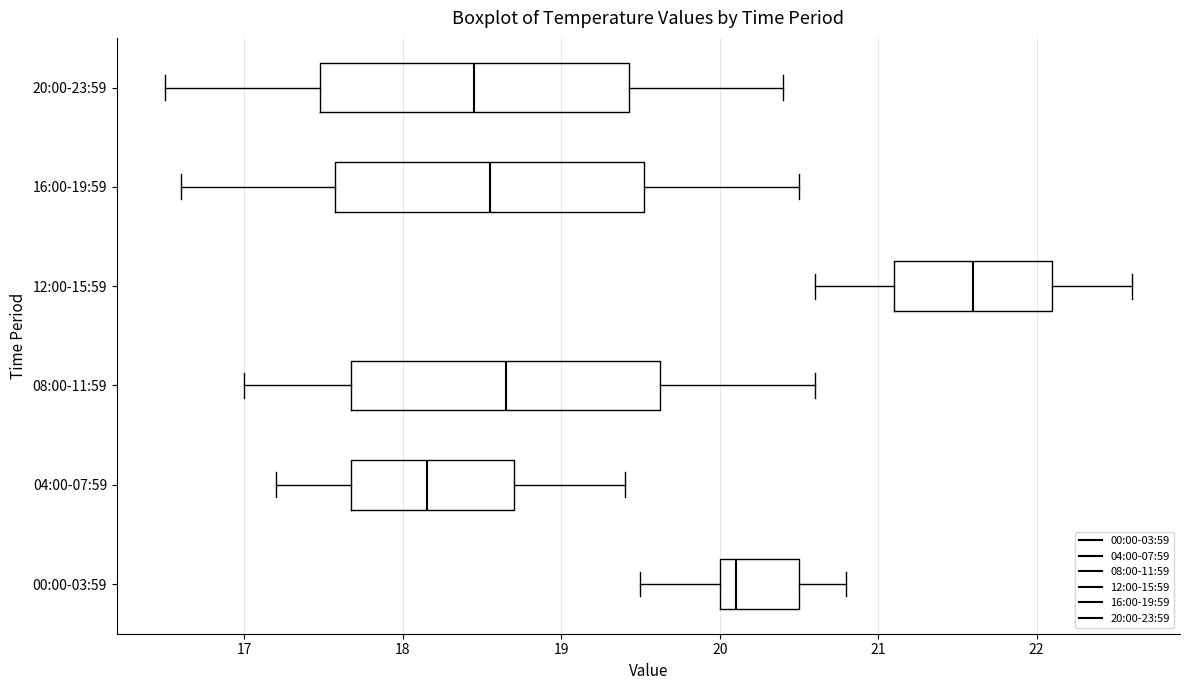

Which box has the furthest to the right median line?

12:00-15:59